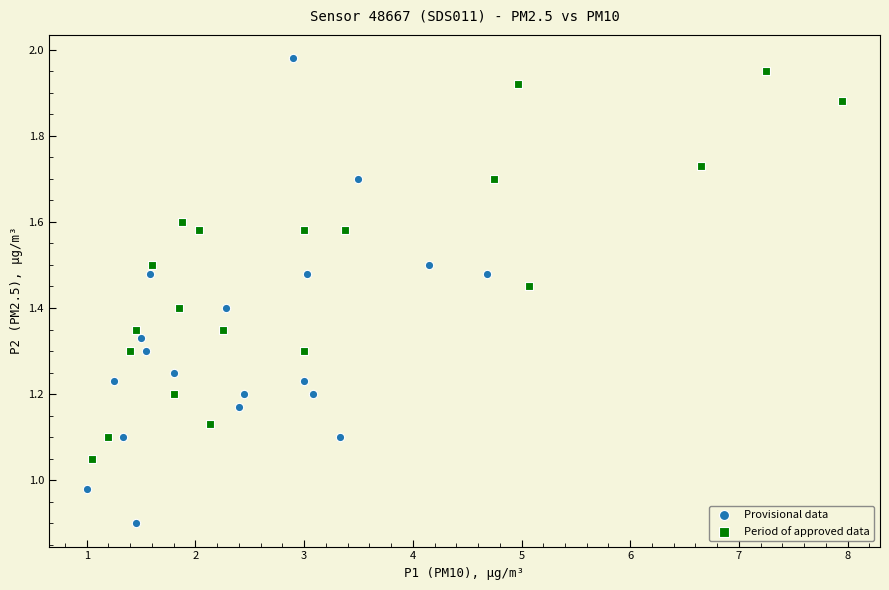

Which series has the largest Y range (max minus min)?

Provisional data